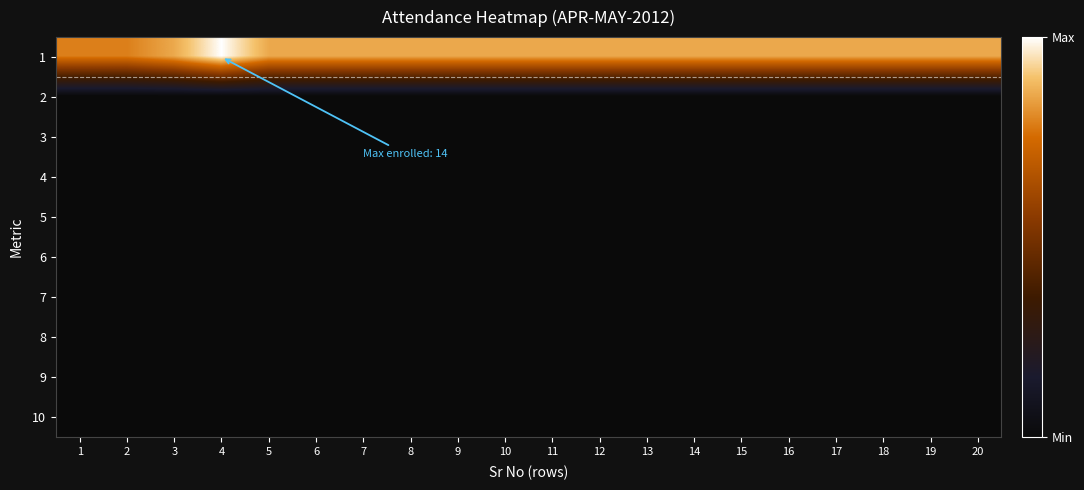

Reading left to right, transcribe all the data shown in this chart.

1: 1=11	2=11	3=12	4=14	5=12	6=12	7=12	8=12	9=12	10=12	11=12	12=12	13=12	14=12	15=12	16=12	17=12	18=12	19=12	20=12
2: 1=0	2=0	3=0	4=0	5=0	6=0	7=0	8=0	9=0	10=0	11=0	12=0	13=0	14=0	15=0	16=0	17=0	18=0	19=0	20=0
3: 1=0	2=0	3=0	4=0	5=0	6=0	7=0	8=0	9=0	10=0	11=0	12=0	13=0	14=0	15=0	16=0	17=0	18=0	19=0	20=0
4: 1=0	2=0	3=0	4=0	5=0	6=0	7=0	8=0	9=0	10=0	11=0	12=0	13=0	14=0	15=0	16=0	17=0	18=0	19=0	20=0
5: 1=0	2=0	3=0	4=0	5=0	6=0	7=0	8=0	9=0	10=0	11=0	12=0	13=0	14=0	15=0	16=0	17=0	18=0	19=0	20=0
6: 1=0	2=0	3=0	4=0	5=0	6=0	7=0	8=0	9=0	10=0	11=0	12=0	13=0	14=0	15=0	16=0	17=0	18=0	19=0	20=0
7: 1=0	2=0	3=0	4=0	5=0	6=0	7=0	8=0	9=0	10=0	11=0	12=0	13=0	14=0	15=0	16=0	17=0	18=0	19=0	20=0
8: 1=0	2=0	3=0	4=0	5=0	6=0	7=0	8=0	9=0	10=0	11=0	12=0	13=0	14=0	15=0	16=0	17=0	18=0	19=0	20=0
9: 1=0	2=0	3=0	4=0	5=0	6=0	7=0	8=0	9=0	10=0	11=0	12=0	13=0	14=0	15=0	16=0	17=0	18=0	19=0	20=0
10: 1=0	2=0	3=0	4=0	5=0	6=0	7=0	8=0	9=0	10=0	11=0	12=0	13=0	14=0	15=0	16=0	17=0	18=0	19=0	20=0